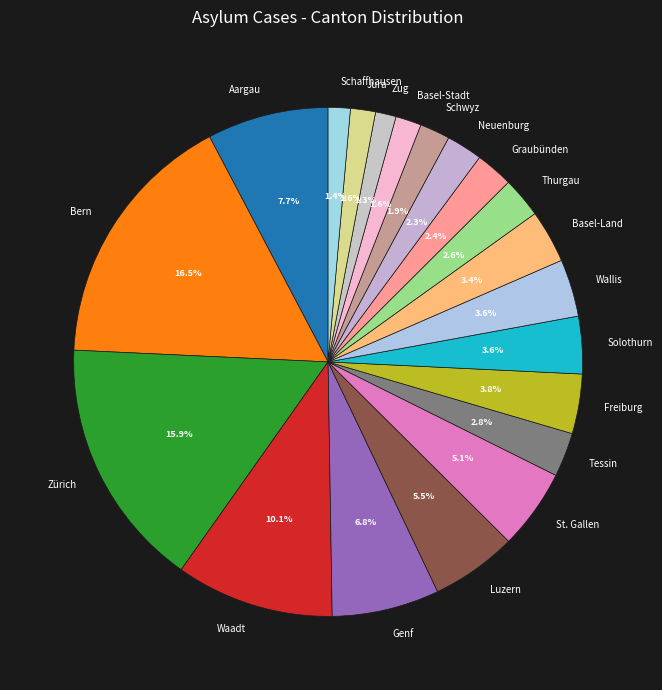

Does any single category account for the majority?

No